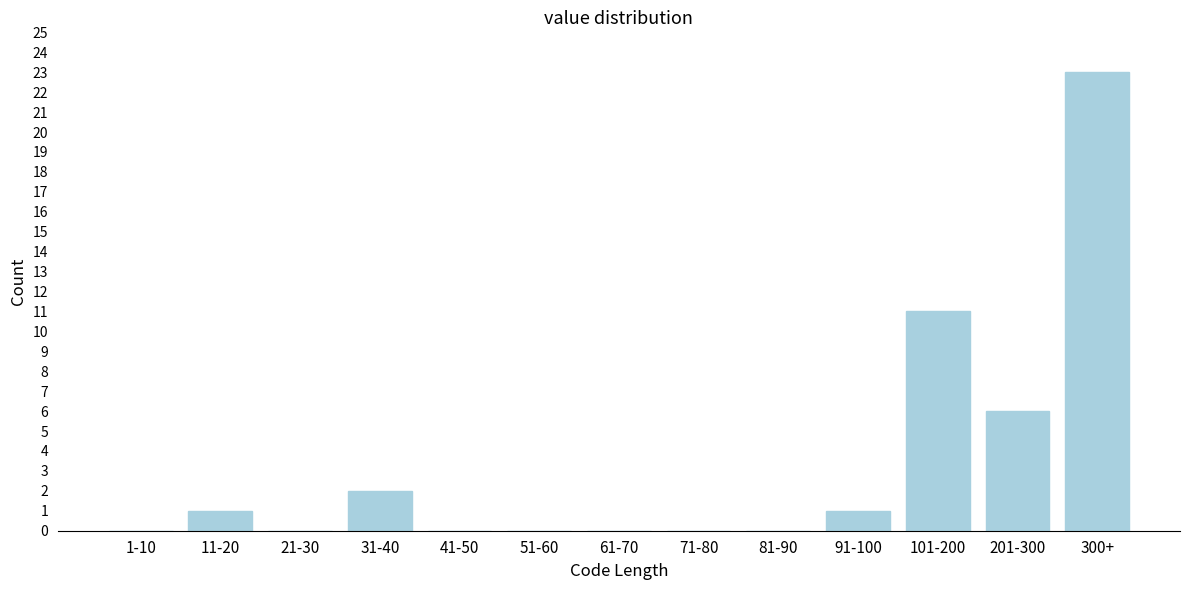

Reading left to right, what are all the values shown in this chart?

1-10=0	11-20=1	21-30=0	31-40=2	41-50=0	51-60=0	61-70=0	71-80=0	81-90=0	91-100=1	101-200=11	201-300=6	300+=23